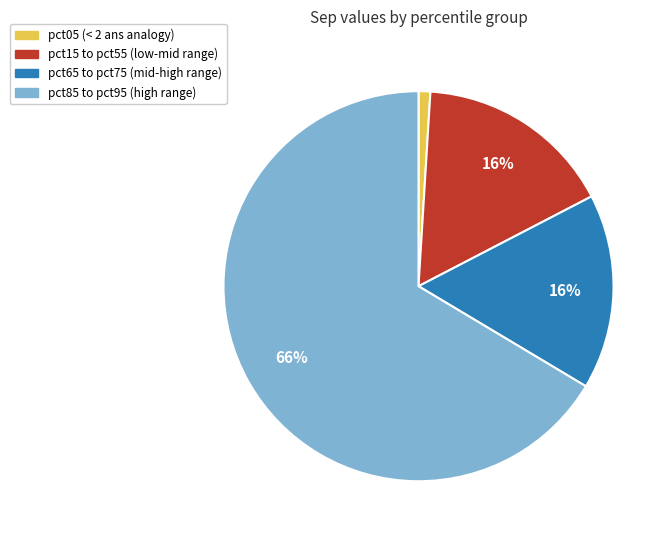

Is there a majority slice in this chart?

Yes